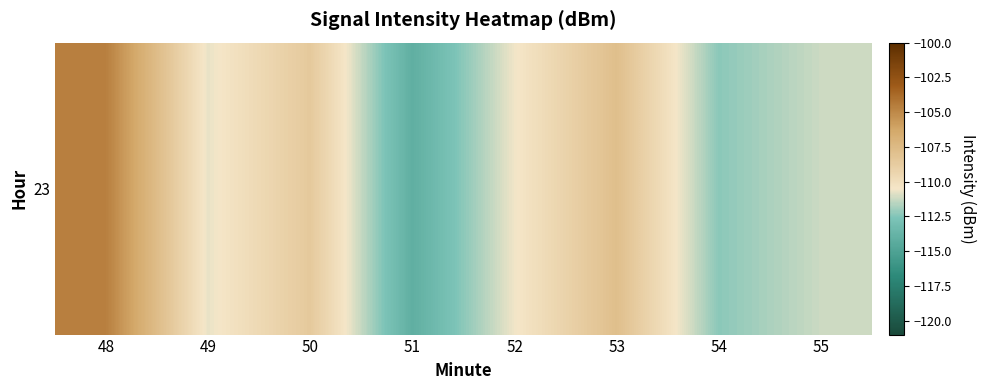

Where is the data nearest to the value -109?

50